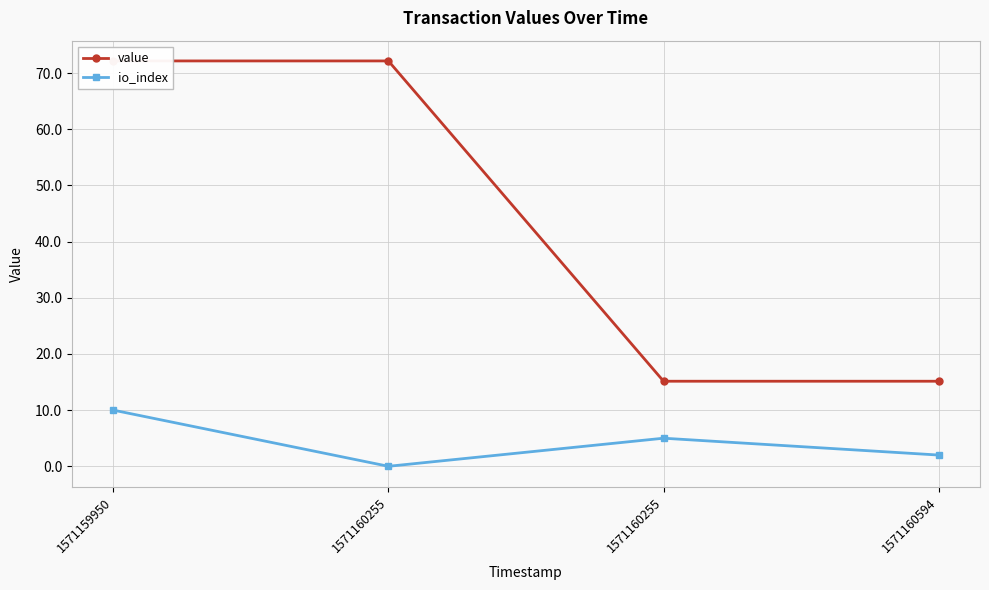

True or false: value and io_index cross at least once.

False